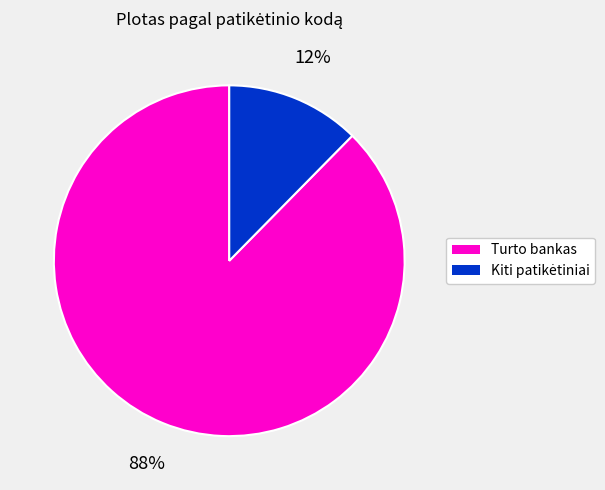

To the nearest percent, what is the average slice percentage?

50%